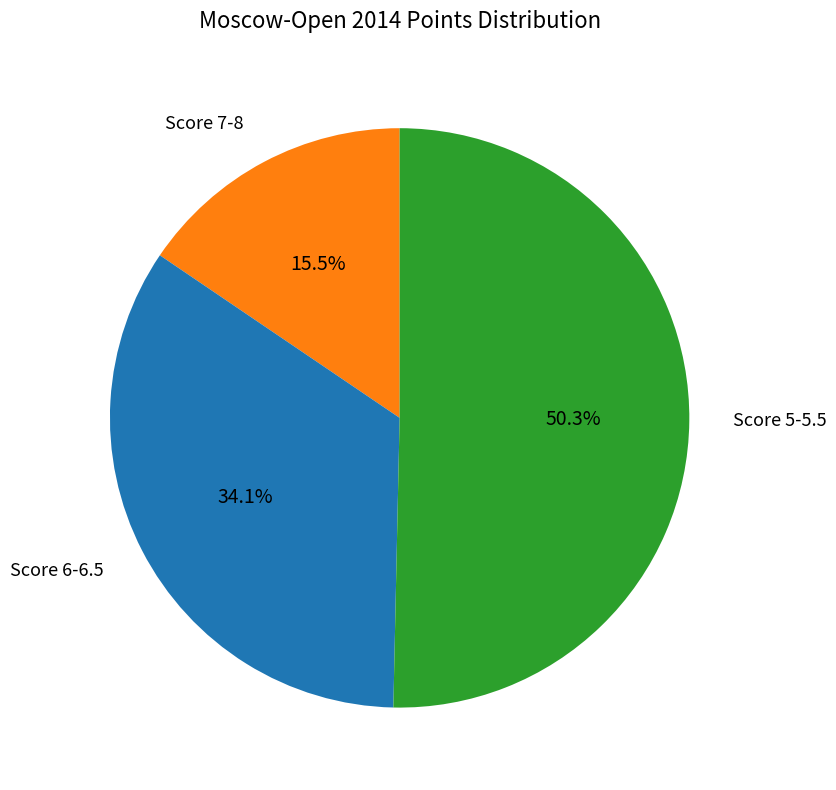

Between Score 7-8 and Score 5-5.5, which is larger?

Score 5-5.5